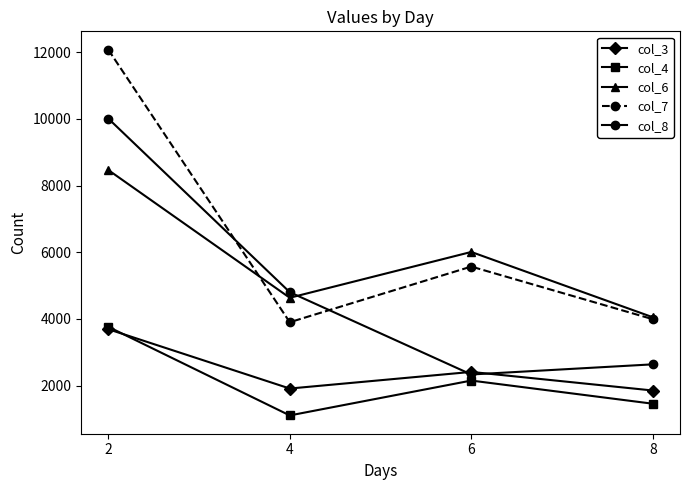

Between 2 and 8, which series saw the biggest shift?

col_7